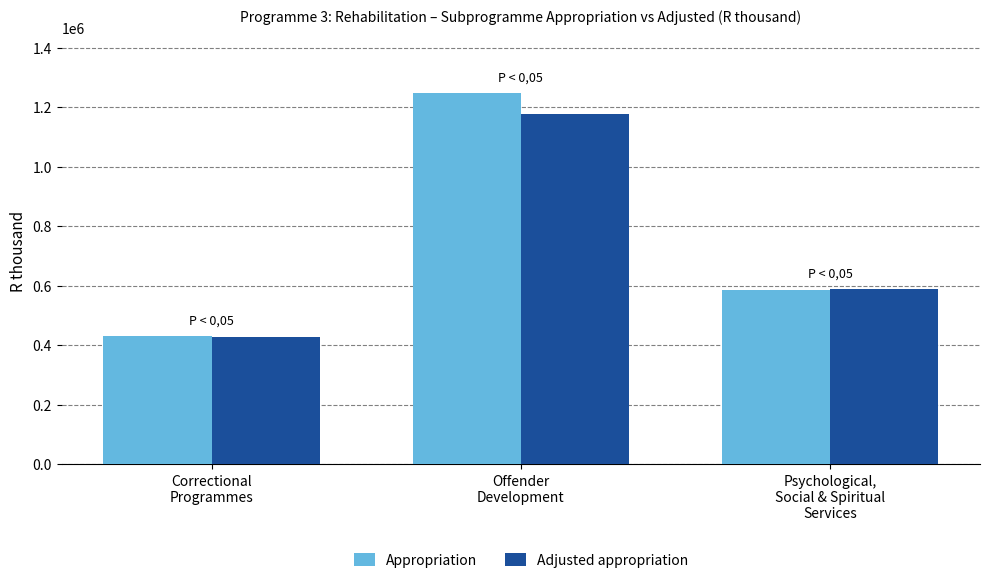

Which series changed the most between Correctional
Programmes and Psychological,
Social & Spiritual
Services?

Adjusted appropriation